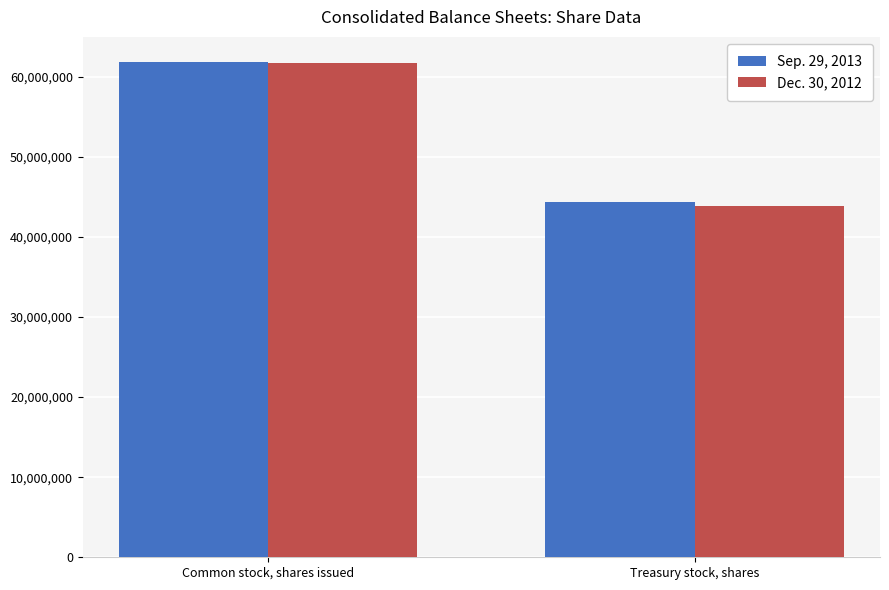

At which label is Dec. 30, 2012 closest to 52755892?

Treasury stock, shares